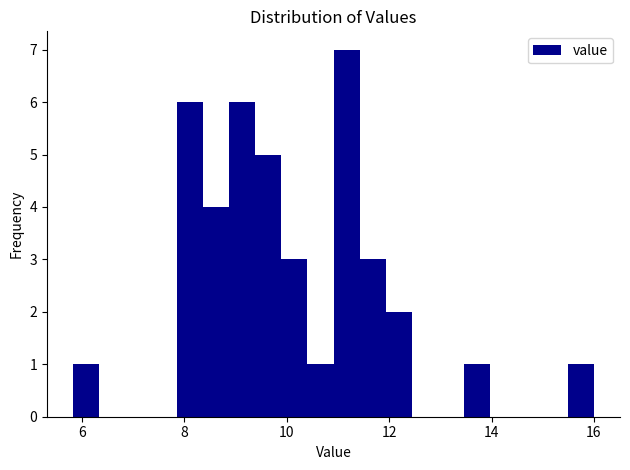

Read against the x-axis, roughly where is the centre of the tallest bar?

11.2